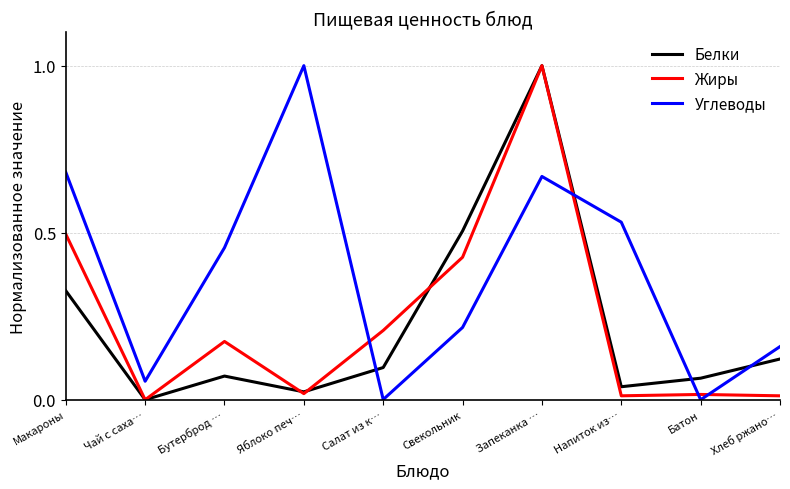

Which series has the largest total across all categories?

Углеводы